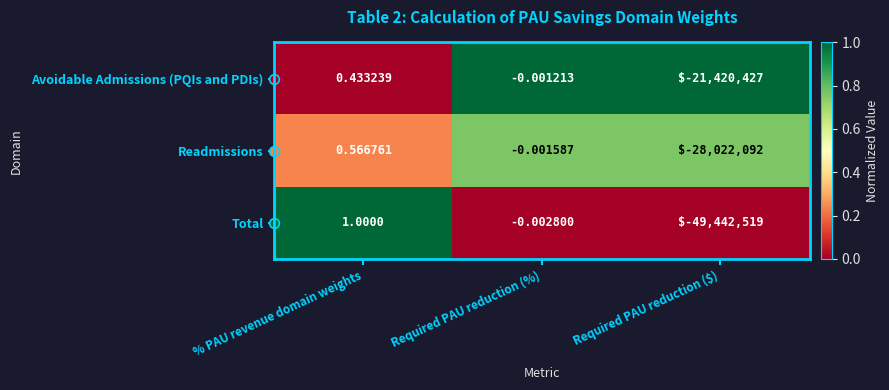

Where does the Avoidable Admissions (PQIs and PDIs) series first go above 0?

% PAU revenue domain weights